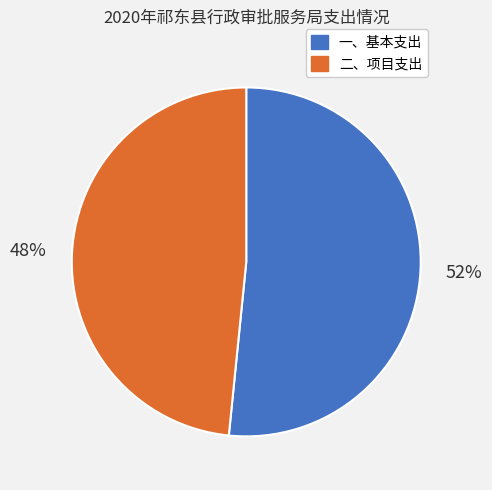

Between 一、基本支出 and 二、项目支出, which is larger?

一、基本支出